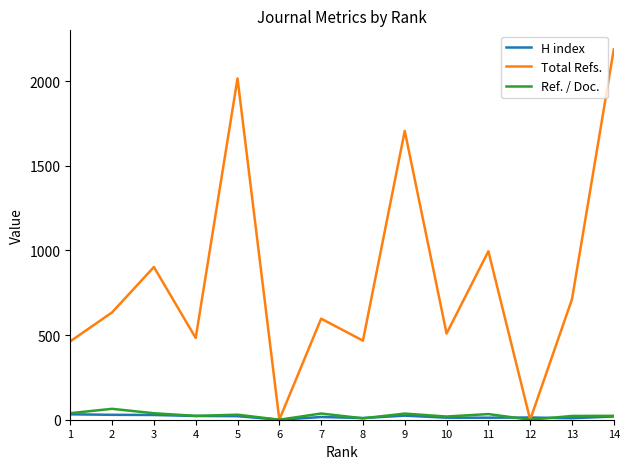

Which series has the widest spread of values?

Total Refs.